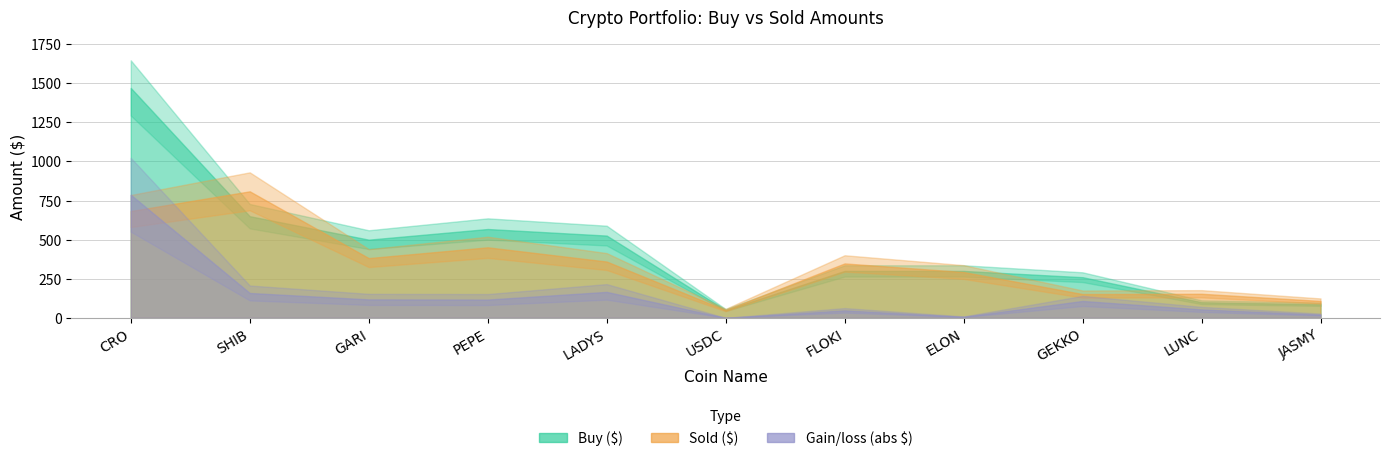

How many data points in Gain/loss ($) are less than -108?

5